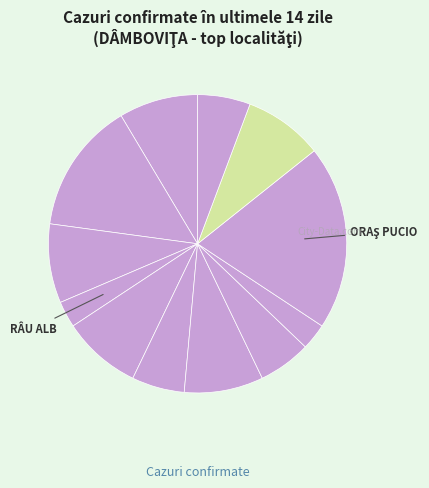

How many slices are in this pie chart?

12